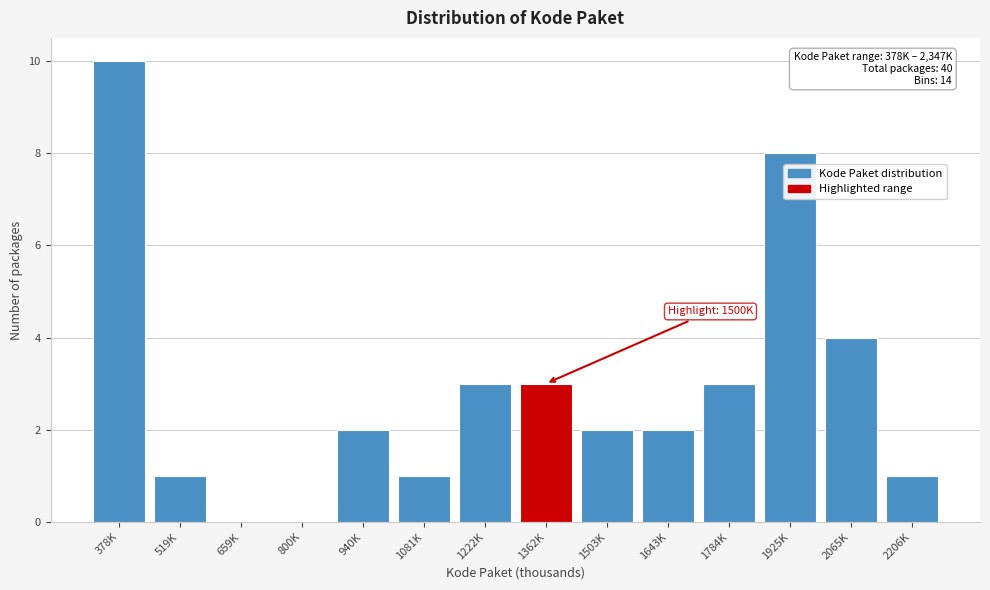

Reading left to right, list all the values displayed in this chart.

378K=10	519K=1	659K=0	800K=0	940K=2	1081K=1	1222K=3	1362K=3	1503K=2	1643K=2	1784K=3	1925K=8	2065K=4	2206K=1